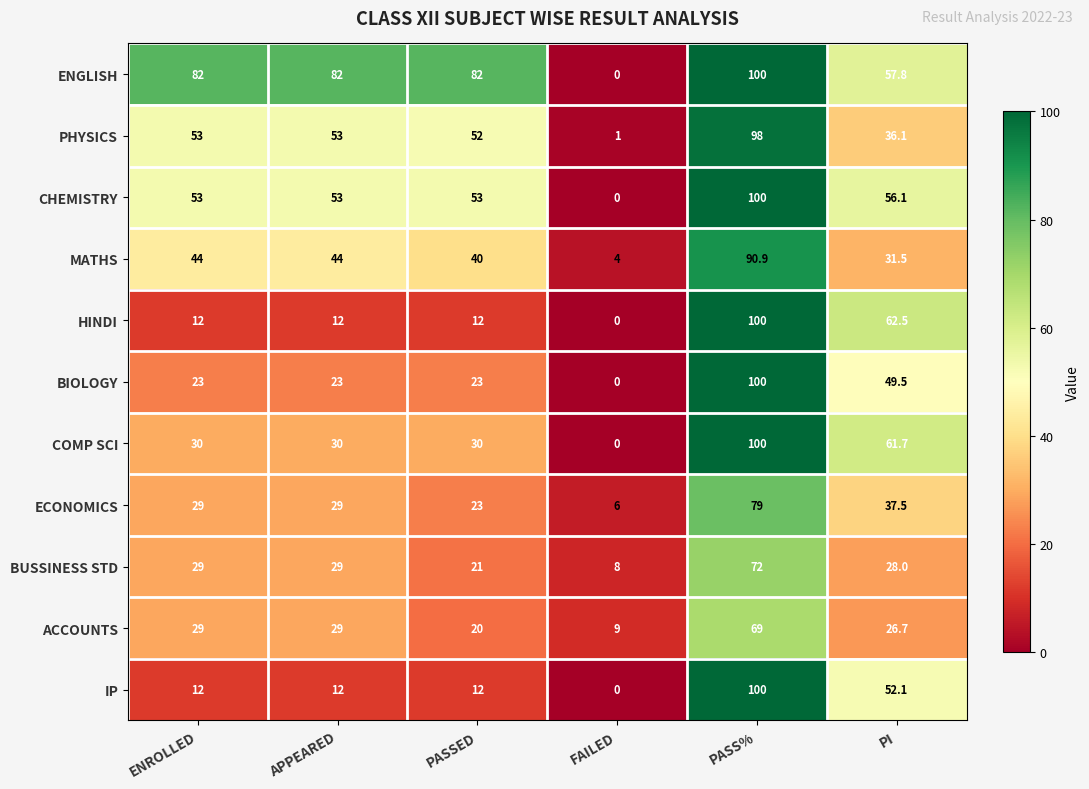

How many categories are shown in the chart?

6